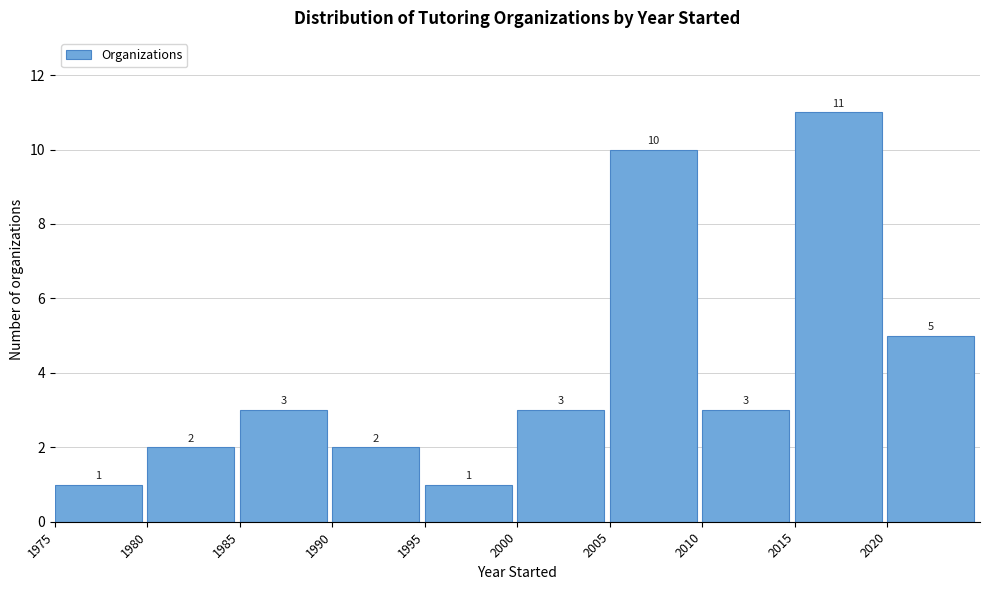

Reading left to right, transcribe this chart: for each bar, give the range it covers on the x-axis and its height.

1975 to 1980: 1
1980 to 1985: 2
1985 to 1990: 3
1990 to 1995: 2
1995 to 2000: 1
2000 to 2005: 3
2005 to 2010: 10
2010 to 2015: 3
2015 to 2020: 11
2020 to 2025: 5